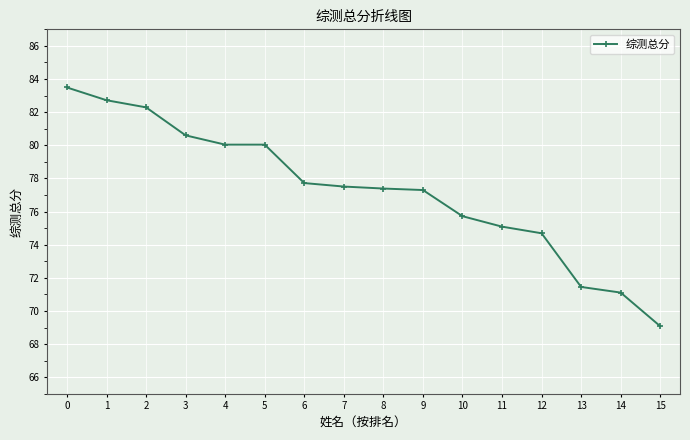

What is the average value?

77.3